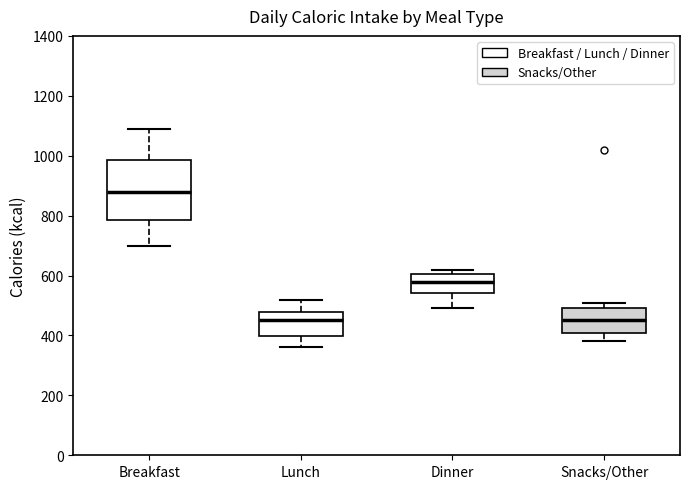

Where does the upper whisker of the box for Breakfast end on the y-axis? The values are not printed on the chart, so give them approximately, as read against the axis.

1100